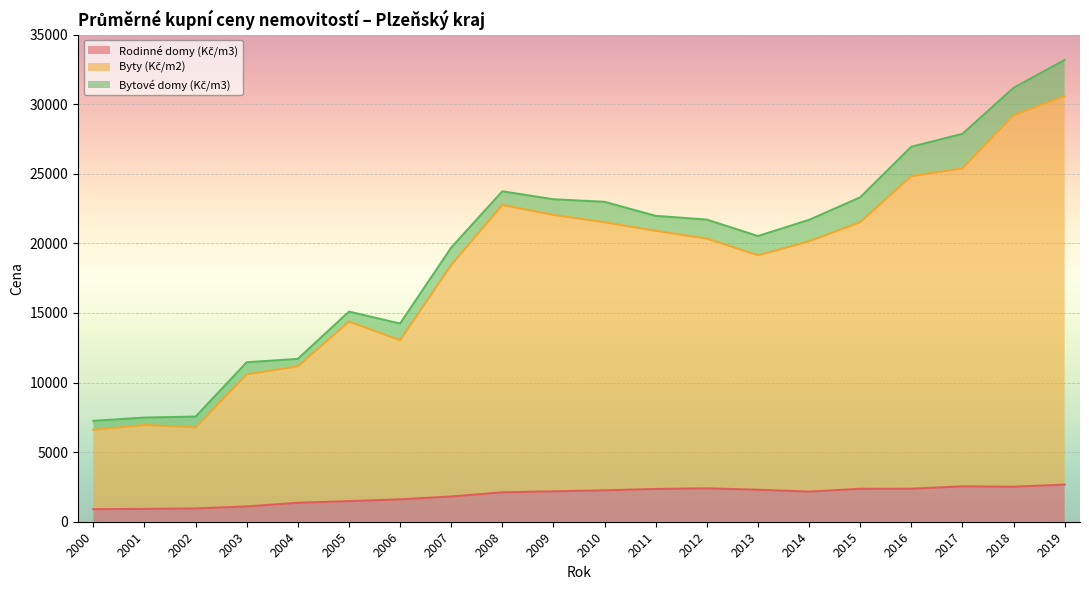

Where is the first local maximum for Rodinné domy (Kč/m3)?

2012